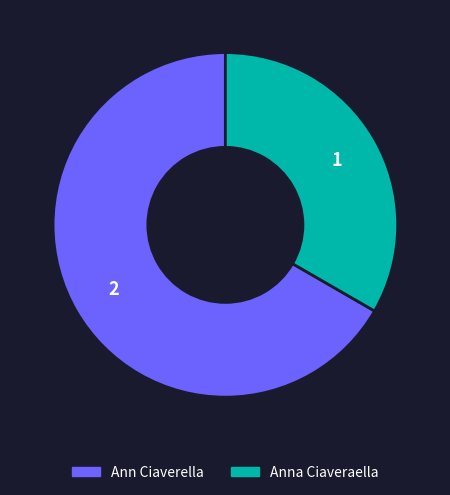

True or false: Anna Ciaveraella accounts for 33% of the total.

True